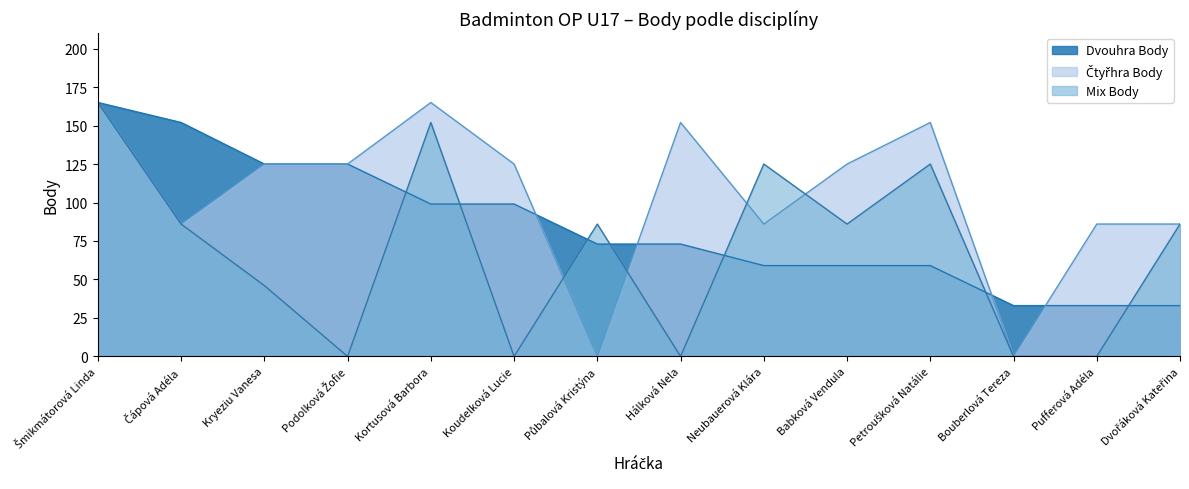

How many times do Mix Body and Čtyřhra Body cross each other?

4